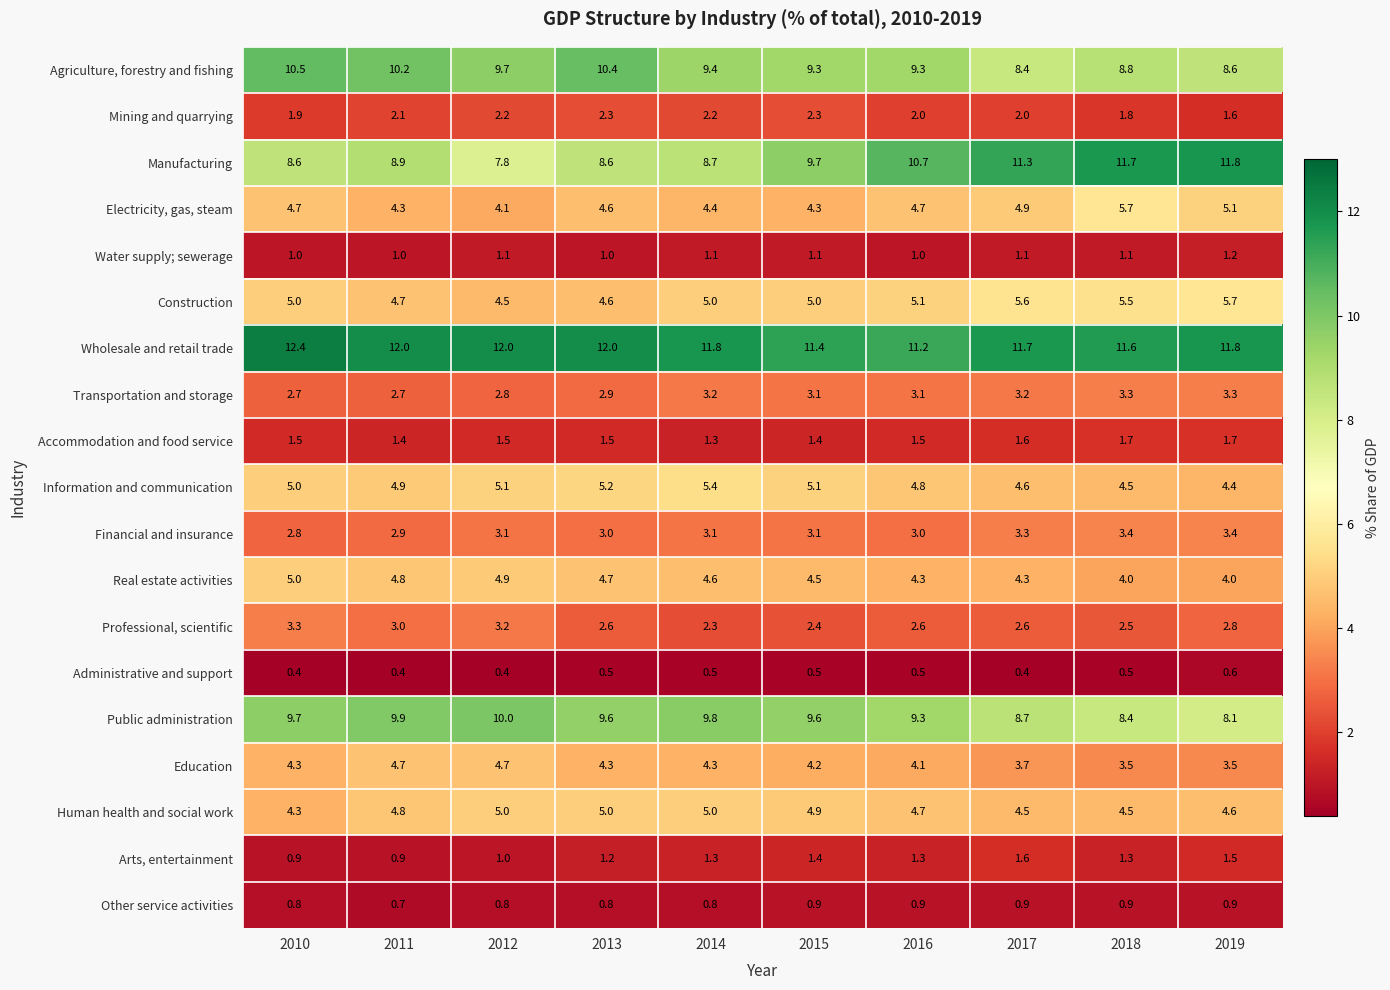

The value of Mining and quarrying at 2019 is 1.6. True or false?

True